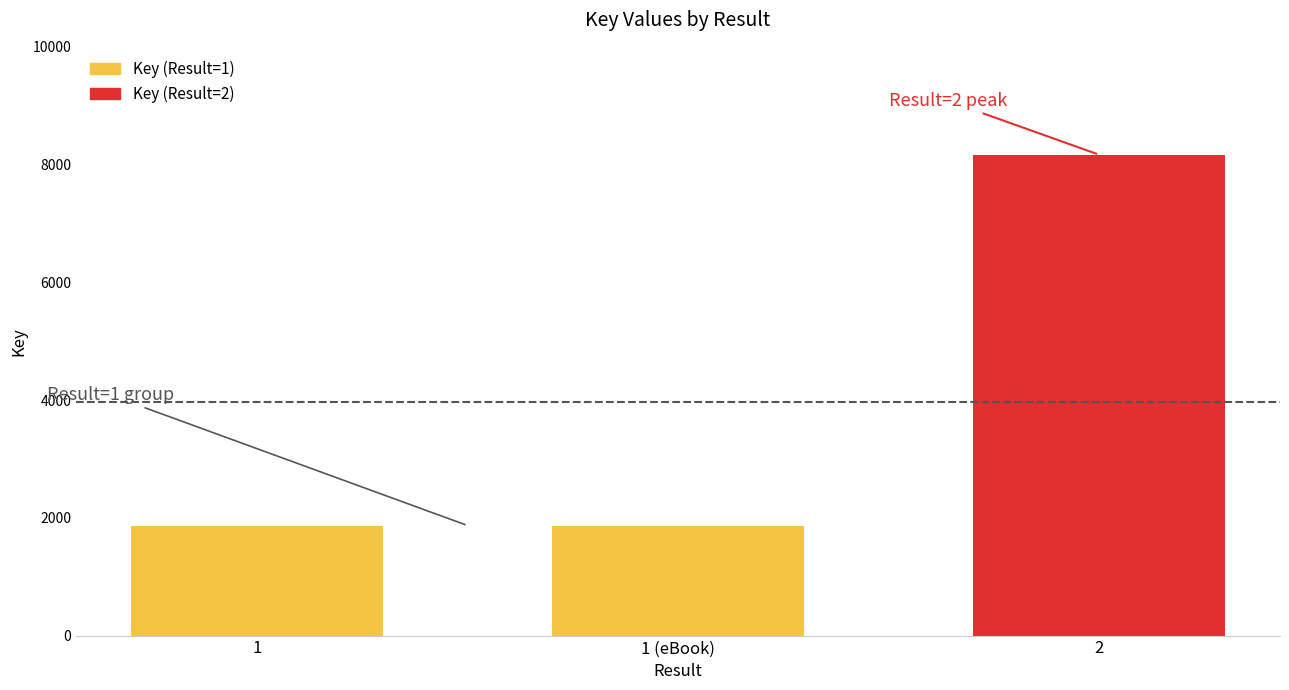

Read the value at 1, to the nearest 10.

1870